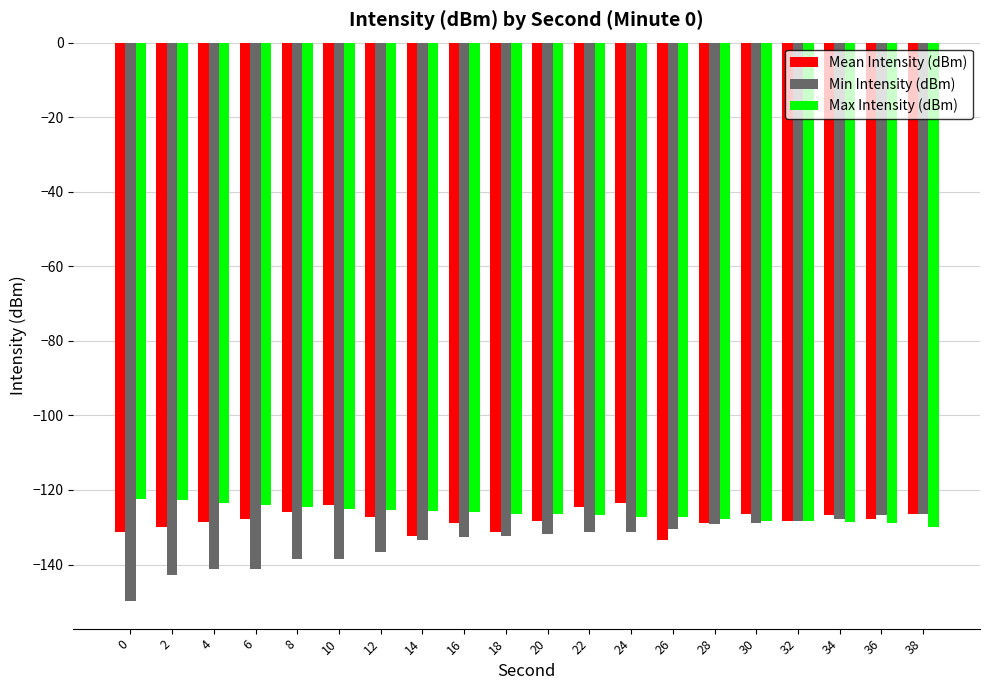

What is the sum of the Mean Intensity (dBm) values at 12 and 32?

-255.6